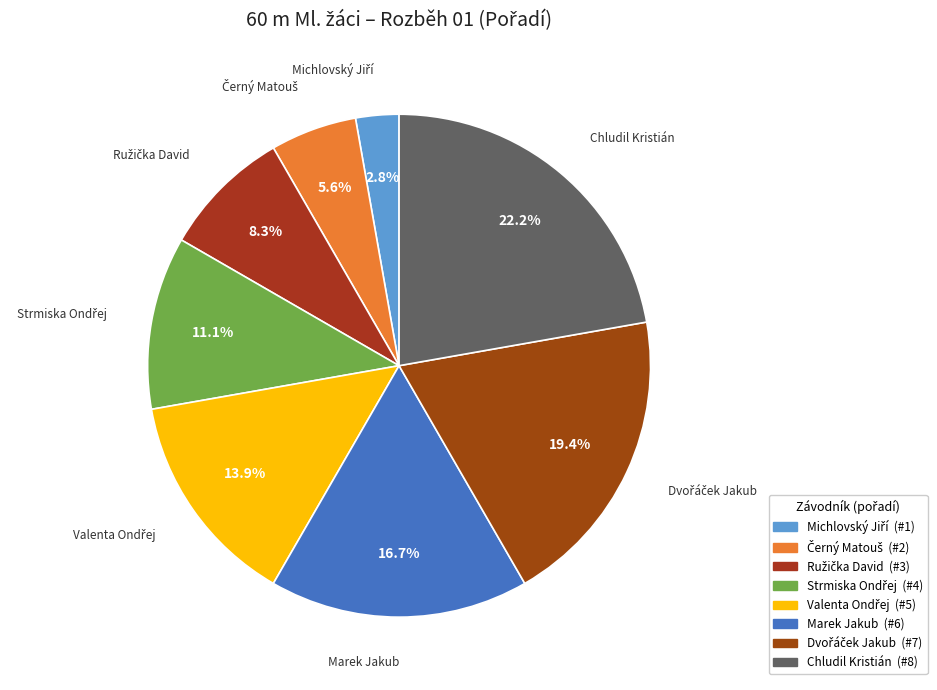

Between Marek Jakub and Chludil Kristián, which is larger?

Chludil Kristián